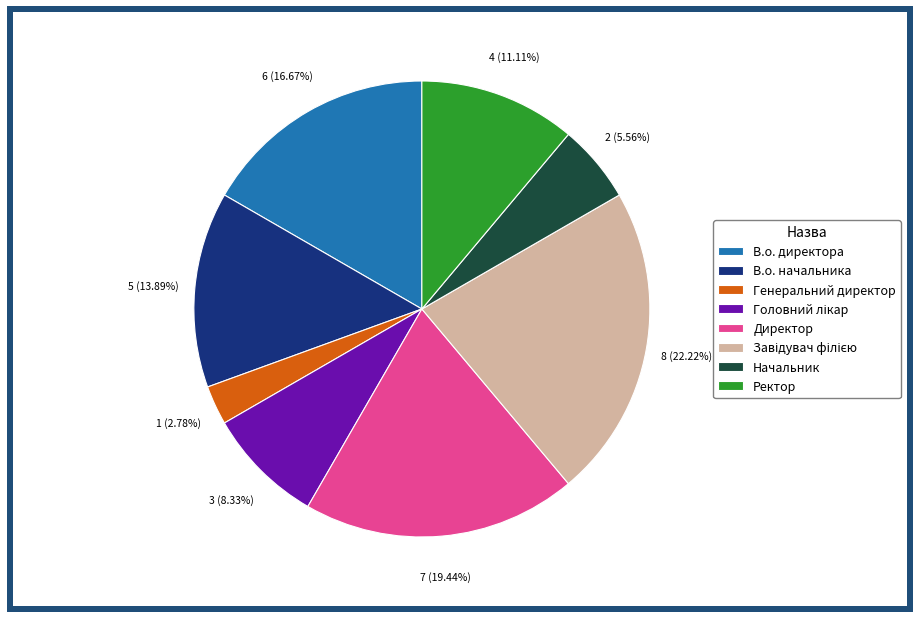

Is the sum of В.о. начальника and Начальник greater than half?

No